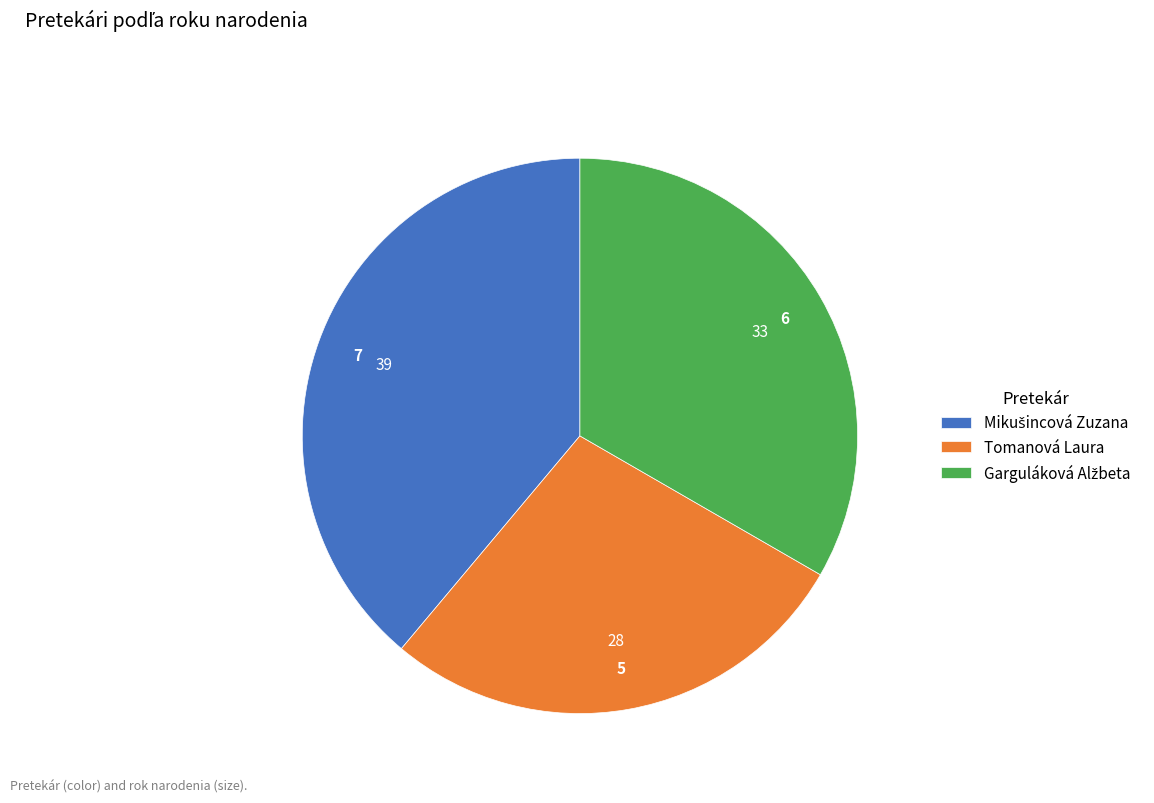

What is the smallest slice in the pie chart?

Tomanová Laura